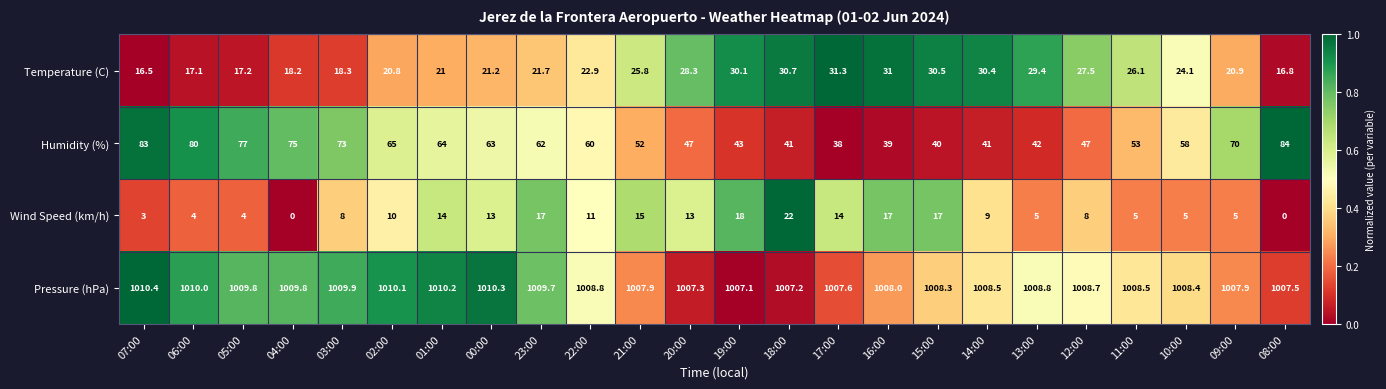

At which label is Pressure (hPa) closest to 1008?

16:00